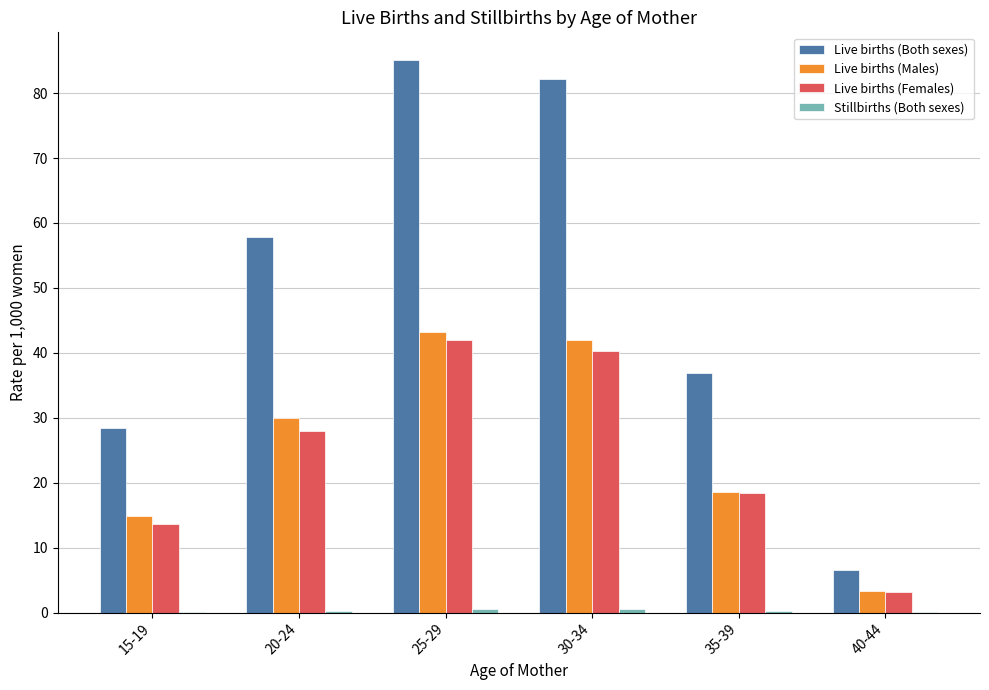

At which label does Live births (Males) first exceed 29?

20-24